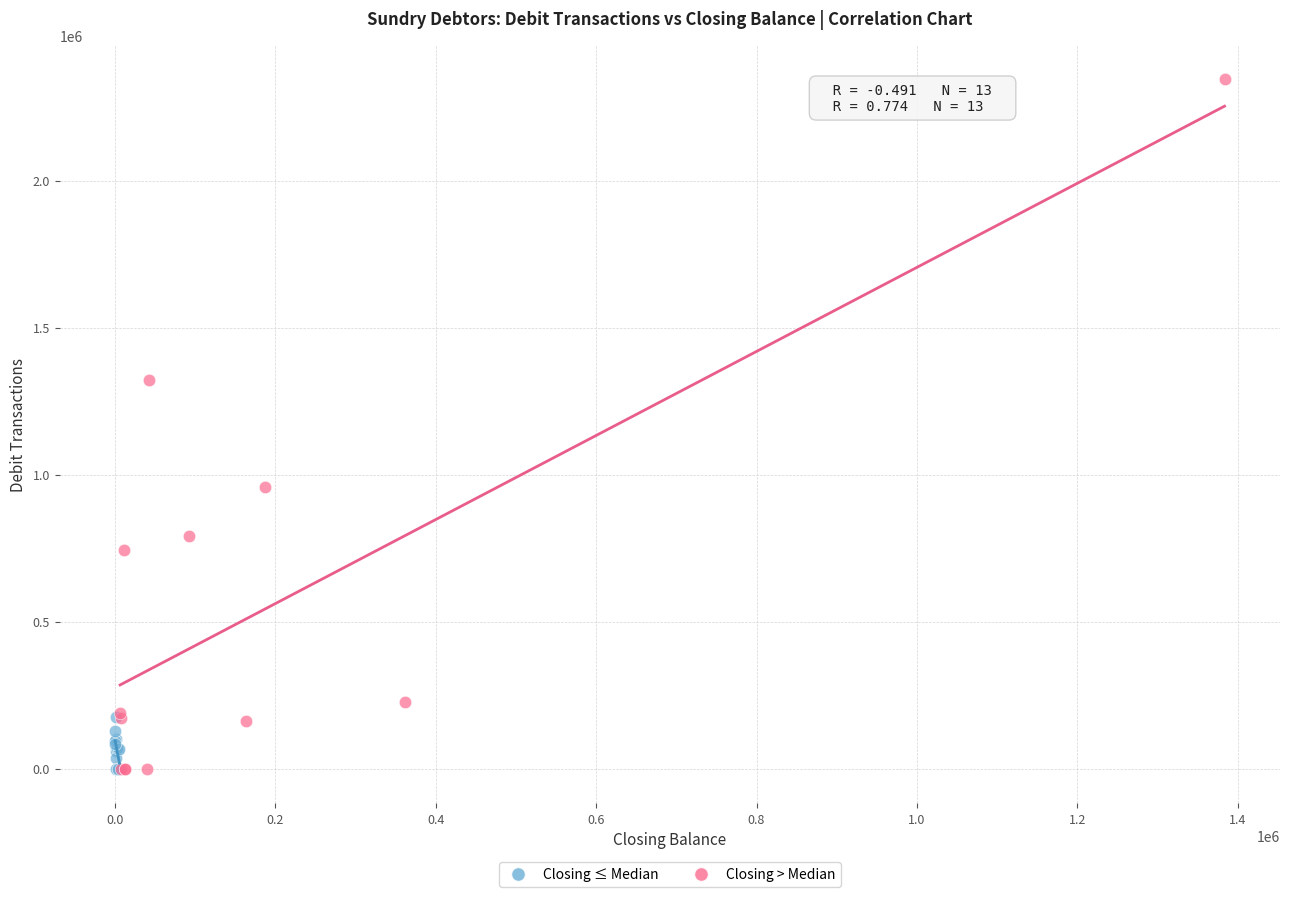

Which series contains the highest Y value?

Closing > Median